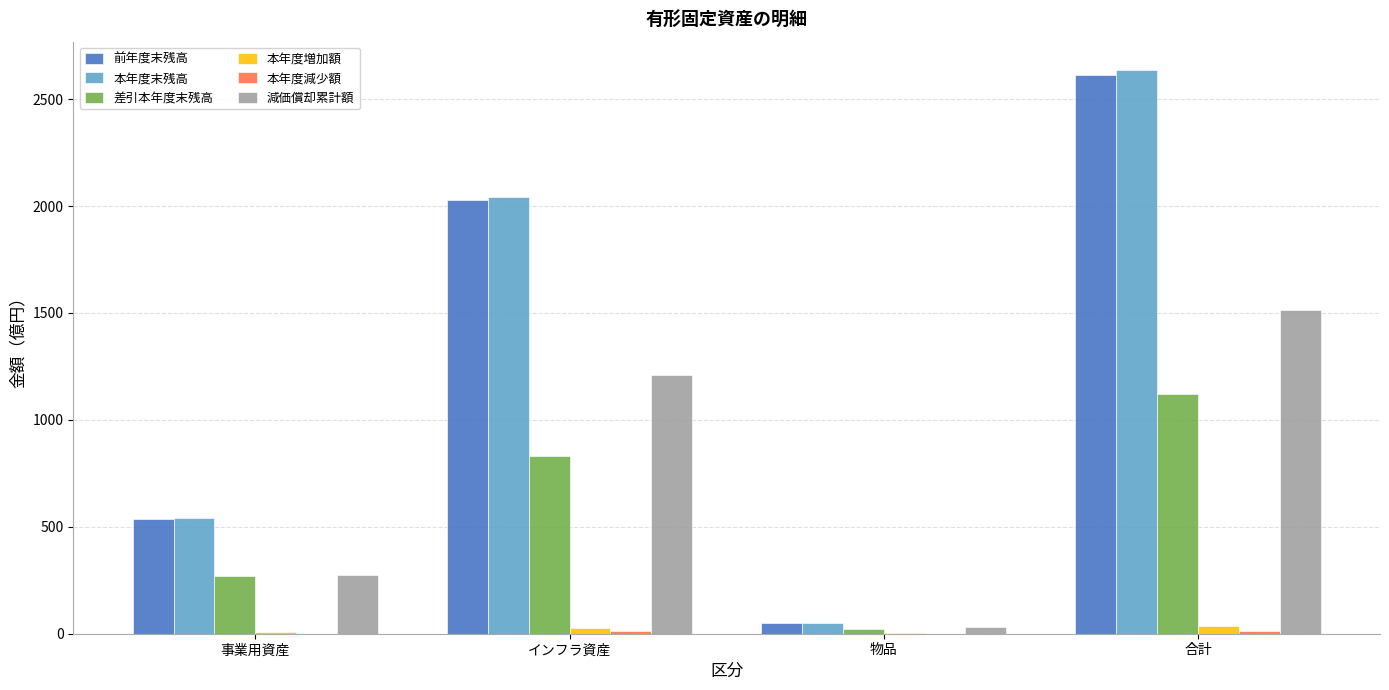

Are the bars horizontal?

No